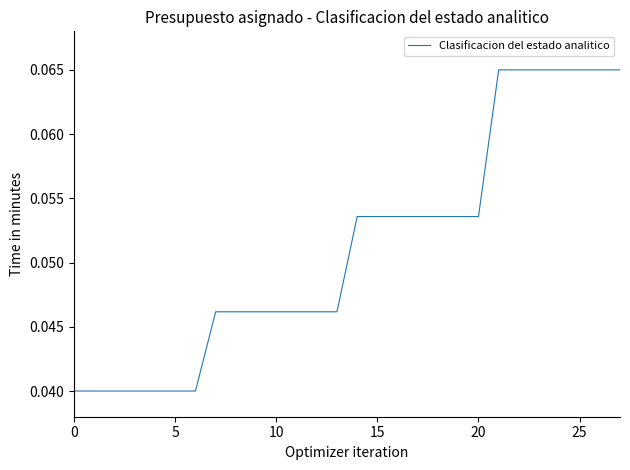

What is the sum of all values?

1.4